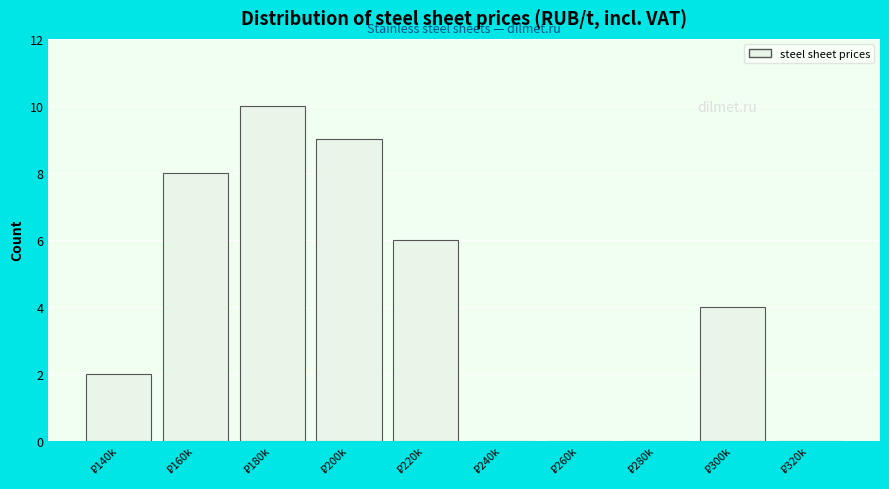

What is the maximum value shown in the chart?

10